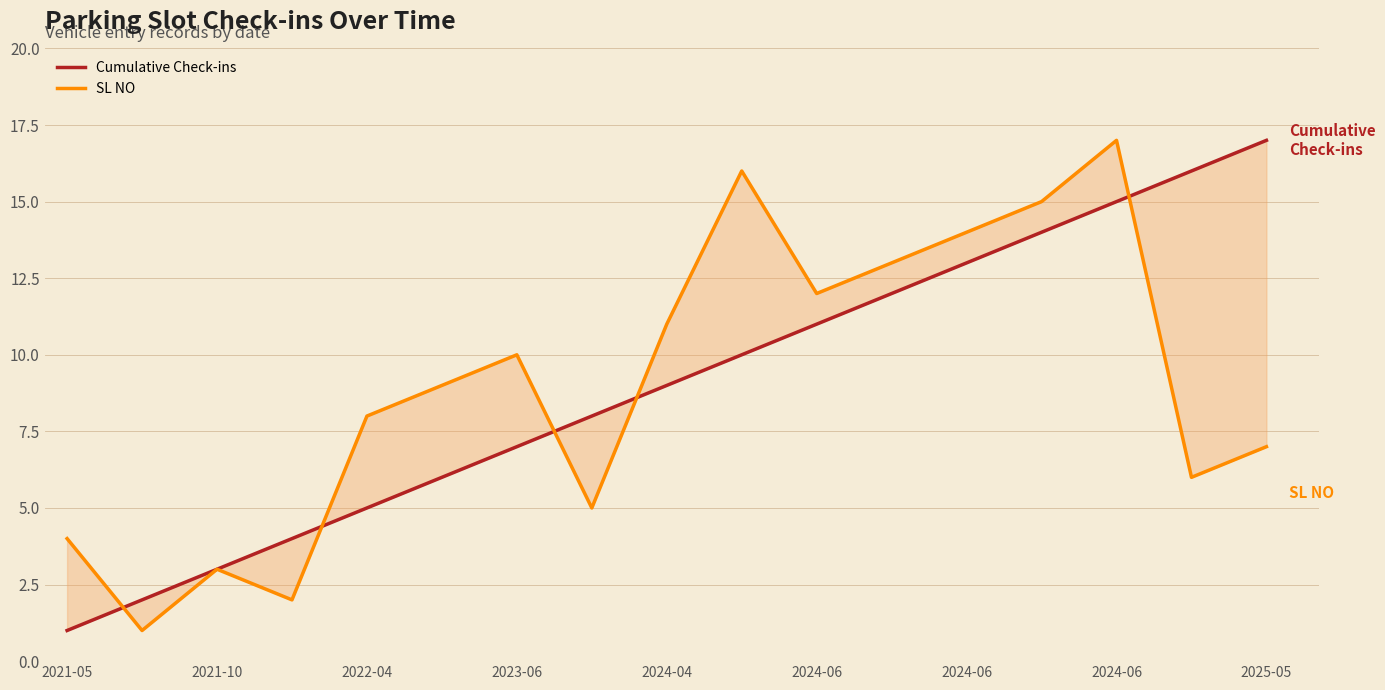

True or false: Cumulative Check-ins and SL NO cross at least once.

True